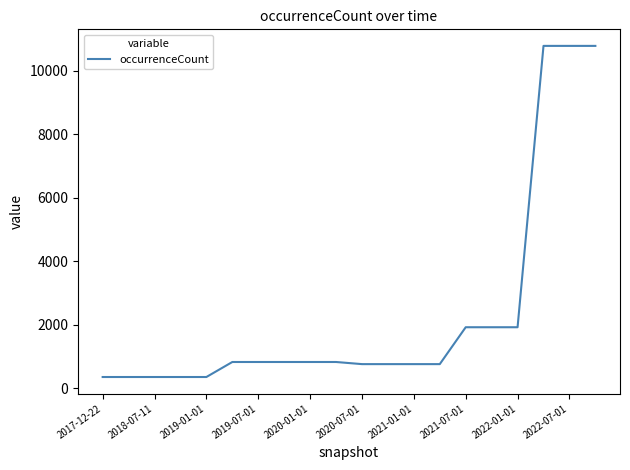

What is the difference between the maximum and minimum values?

10432